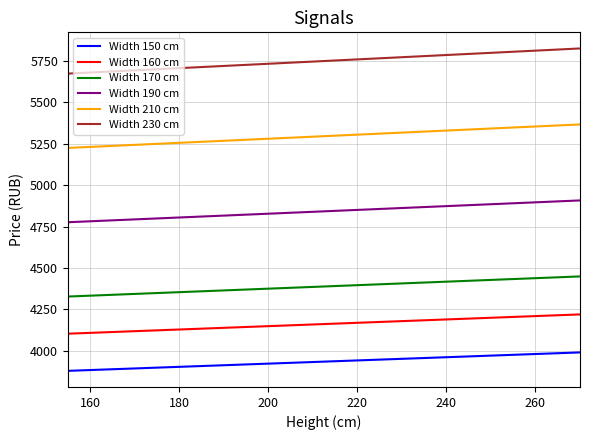

Which series has the largest total across all categories?

Width 230 cm